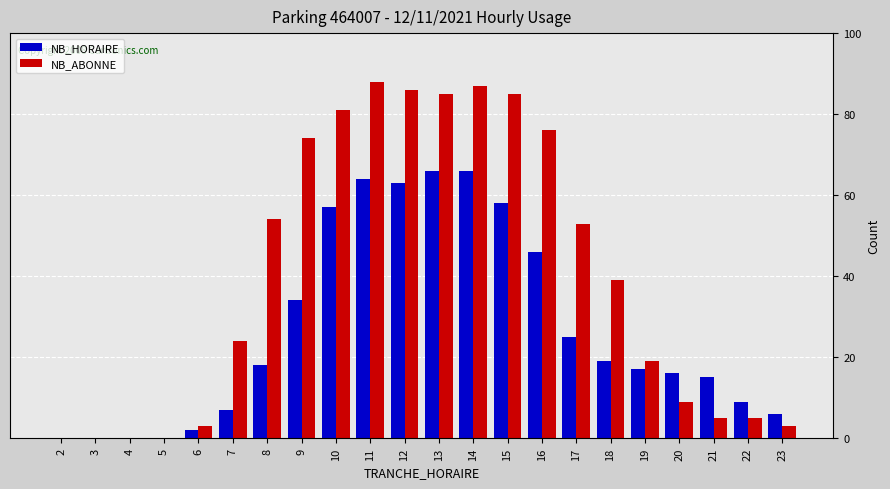

Reading left to right, transcribe all the data shown in this chart.

NB_HORAIRE: 2=0	3=0	4=0	5=0	6=2	7=7	8=18	9=34	10=57	11=64	12=63	13=66	14=66	15=58	16=46	17=25	18=19	19=17	20=16	21=15	22=9	23=6
NB_ABONNE: 2=0	3=0	4=0	5=0	6=3	7=24	8=54	9=74	10=81	11=88	12=86	13=85	14=87	15=85	16=76	17=53	18=39	19=19	20=9	21=5	22=5	23=3